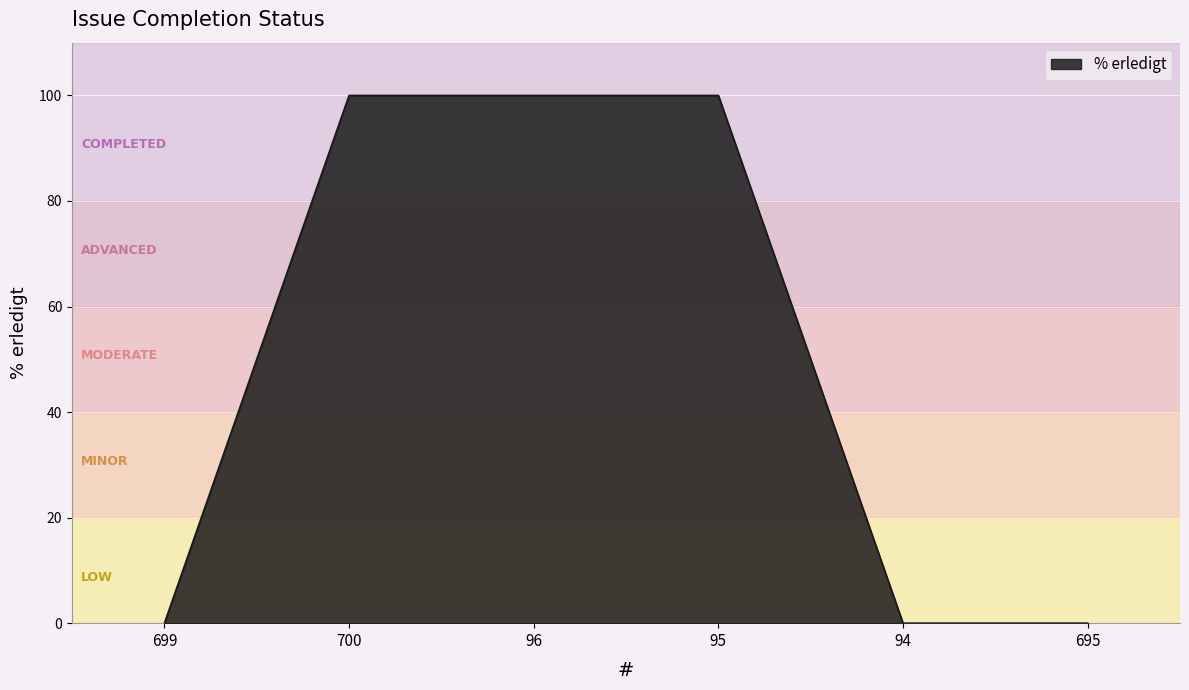

What is the change in value from 96 to 94?

-100